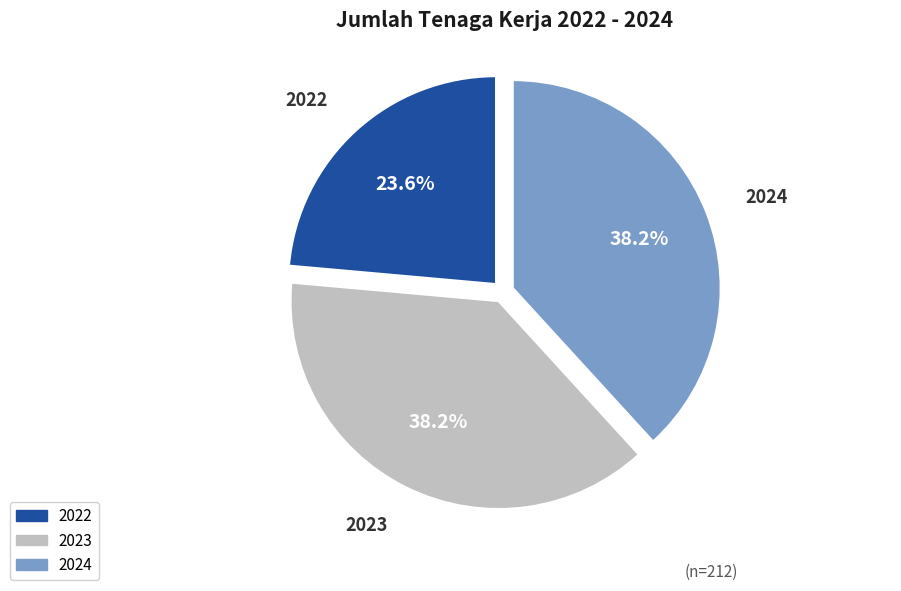

The 2024 slice represents 28% of the pie. True or false?

False